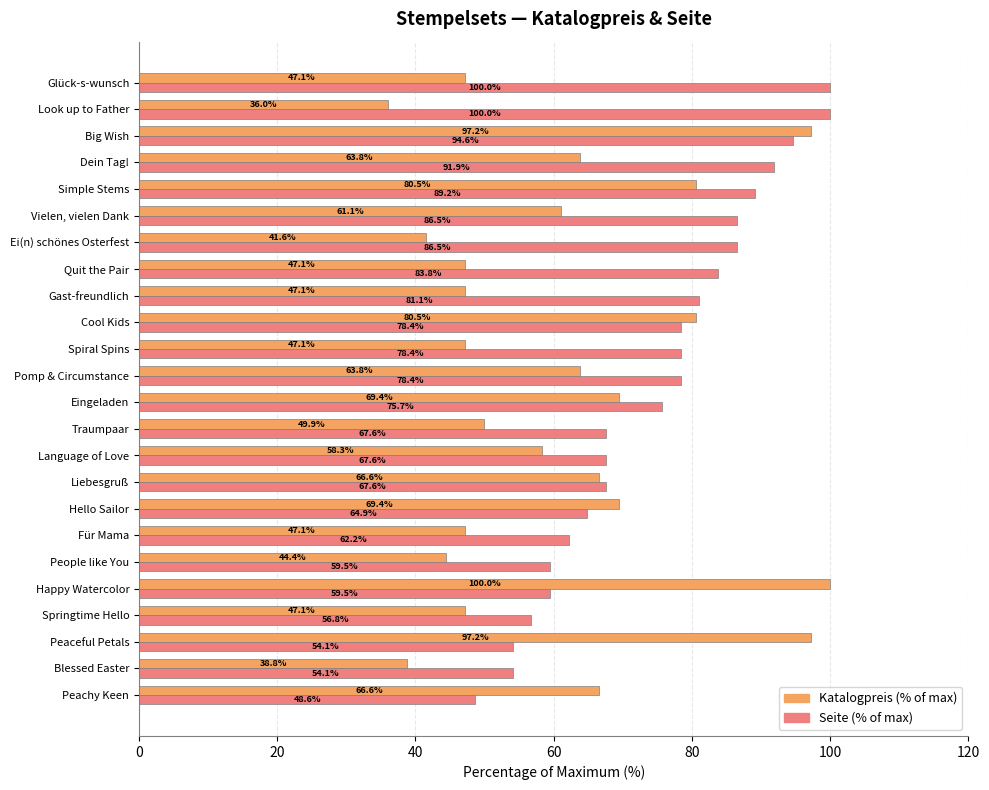

At which category does the chart reach its minimum across all series?

Look up to Father